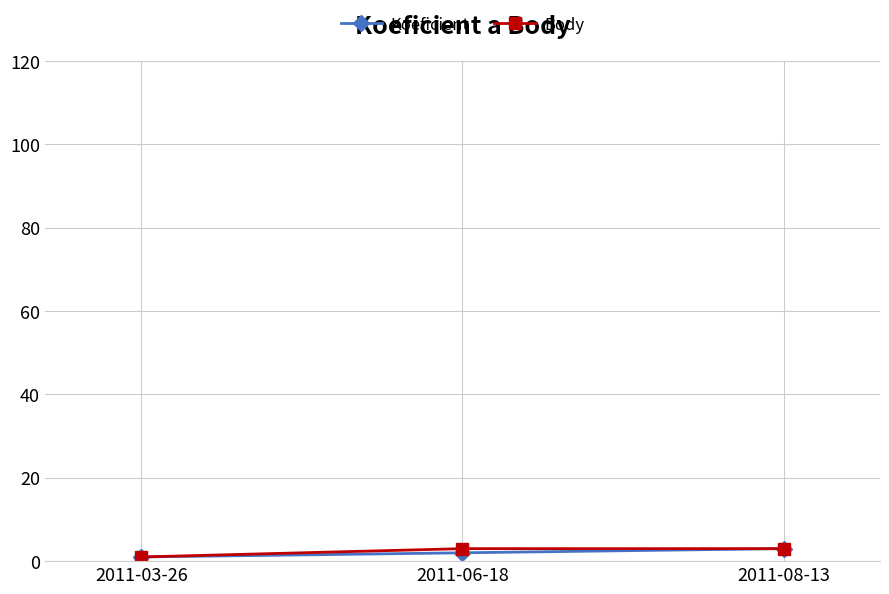

What is the maximum value for Body?

3